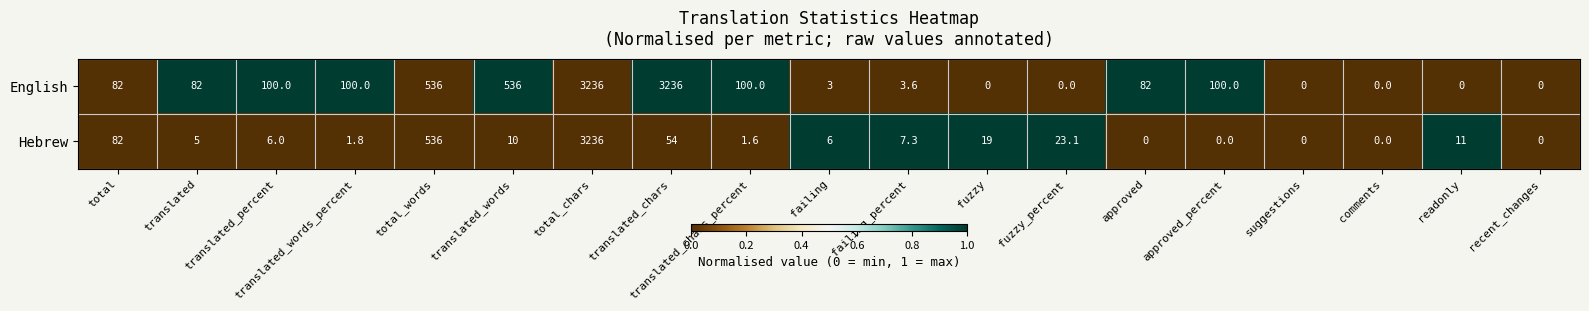

Between translated_chars and approved_percent, which series saw the biggest shift?

English